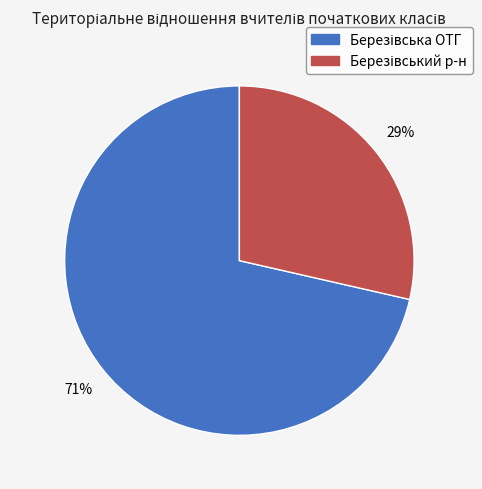

To the nearest percent, what is the average slice percentage?

50%